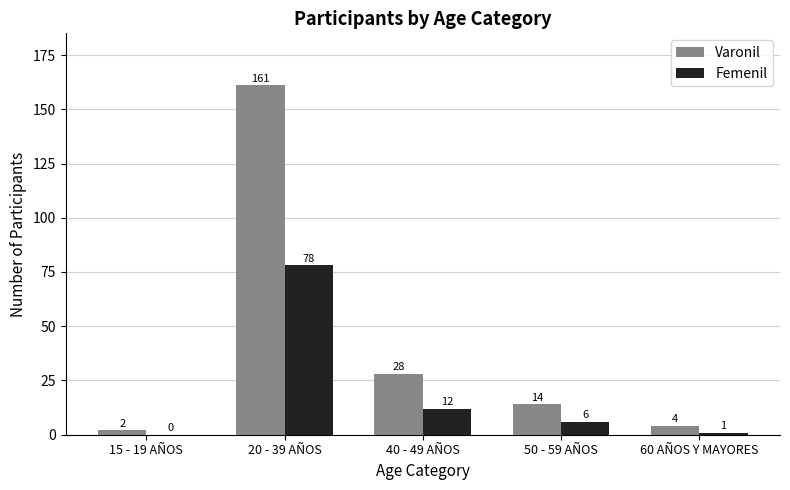

What is the sum of the Varonil values at 50 - 59 AÑOS and 15 - 19 AÑOS?

16